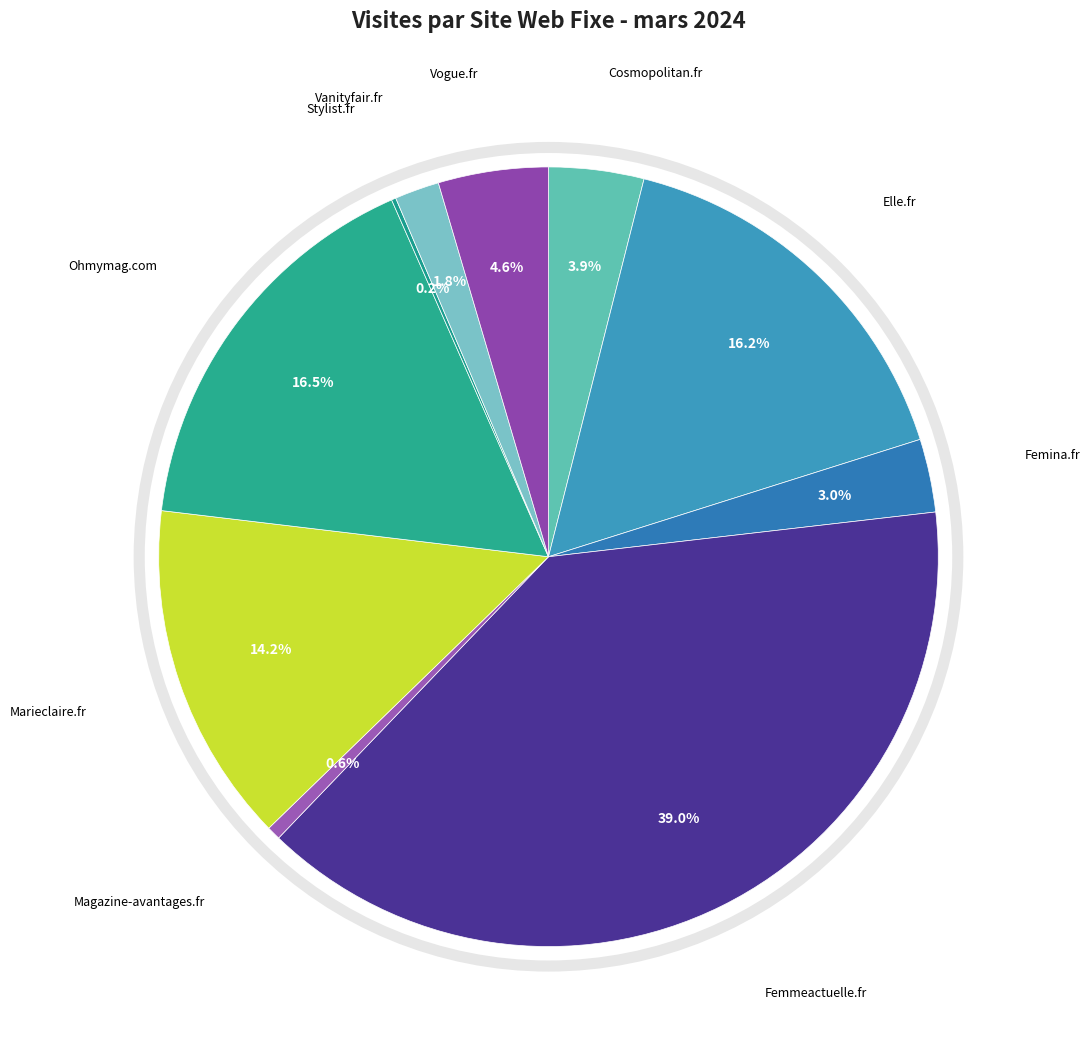

Which slice is the largest?

Femmeactuelle.fr